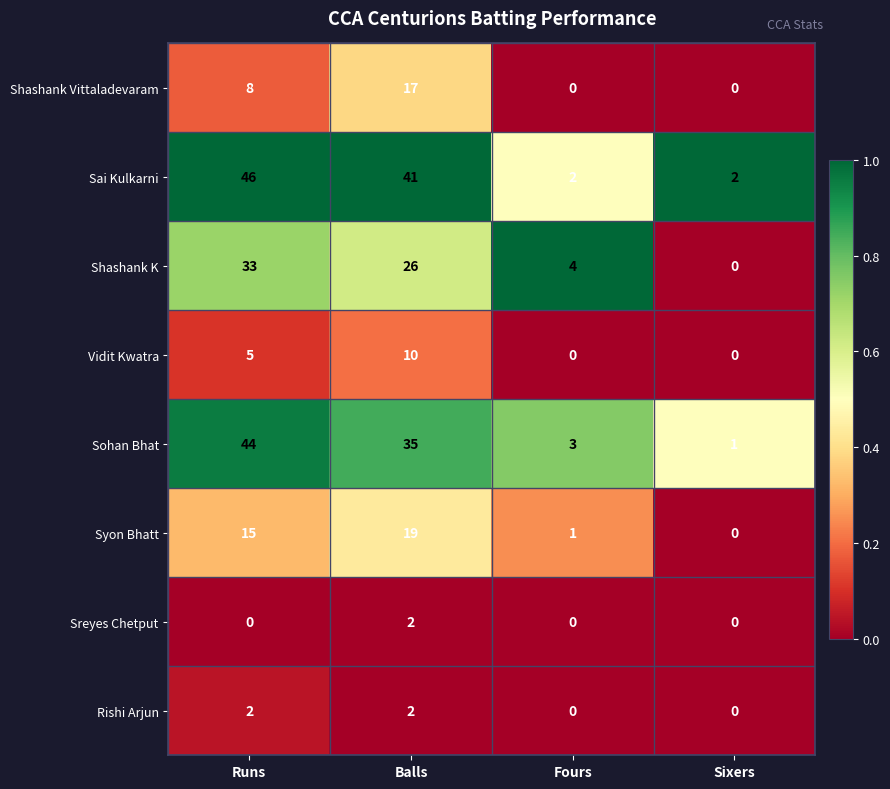

Rank the categories by Shashank K value from highest to lowest.

Runs, Balls, Fours, Sixers